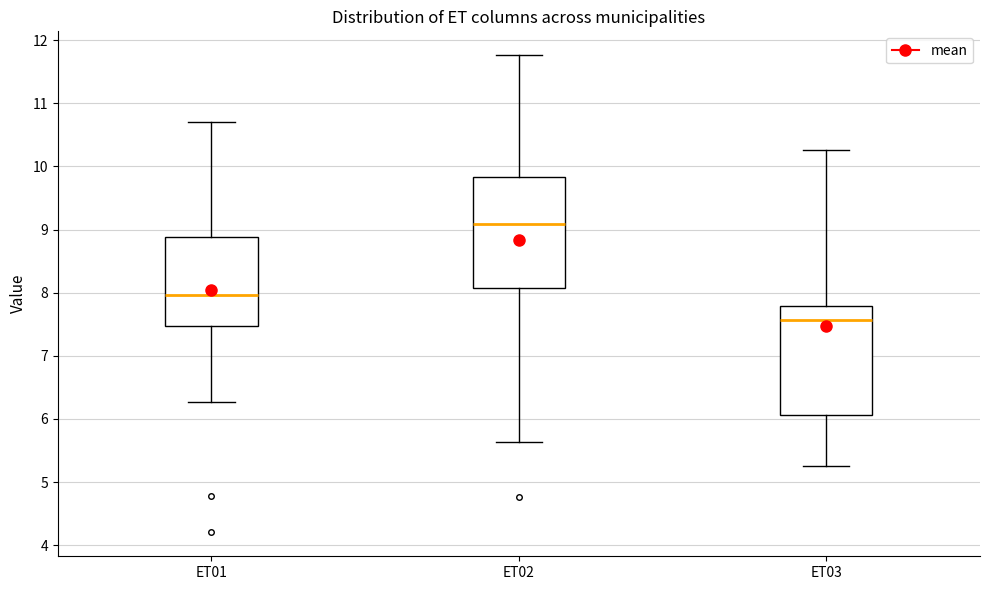

Which box's median line is the lowest?

ET03